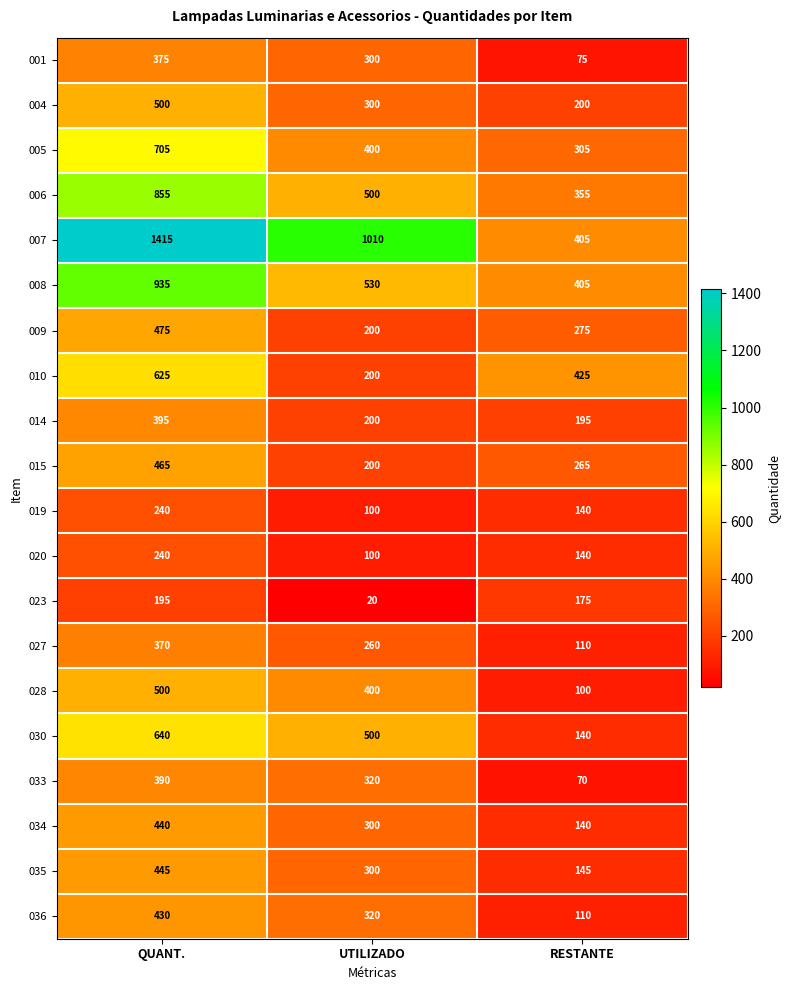

True or false: 008 has a value of 237 at QUANT..

False